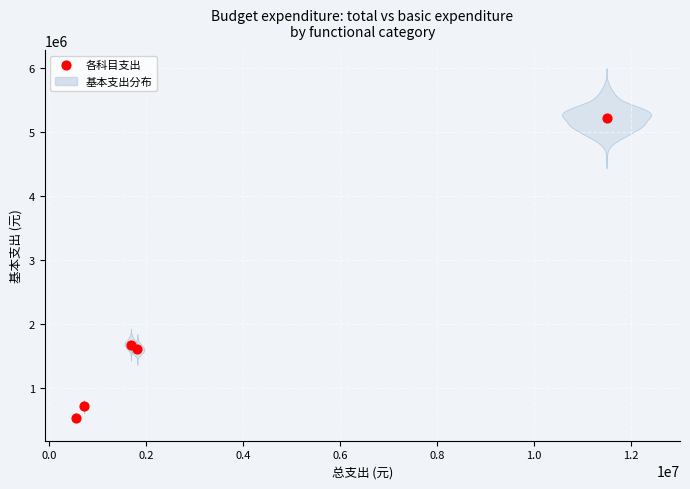

What Y value in the scatter plot is closest to 2884272?

1685687.2